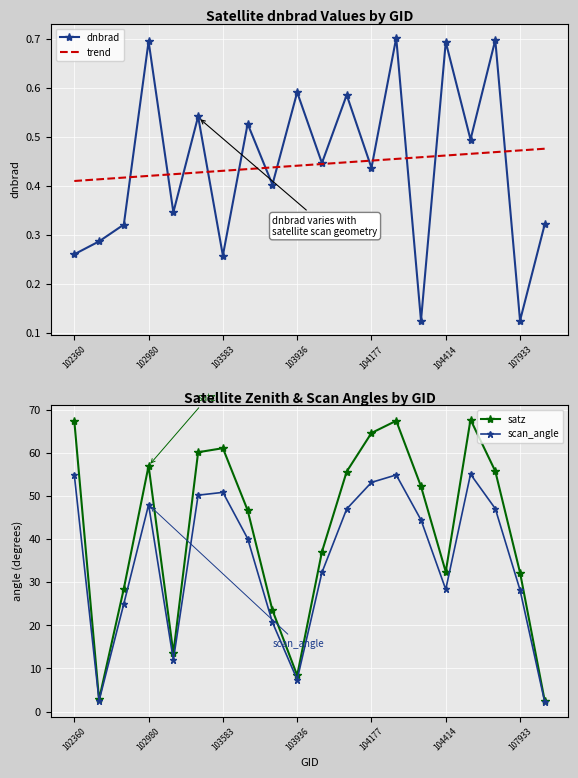

What is the lowest value of the satz series?

2.4